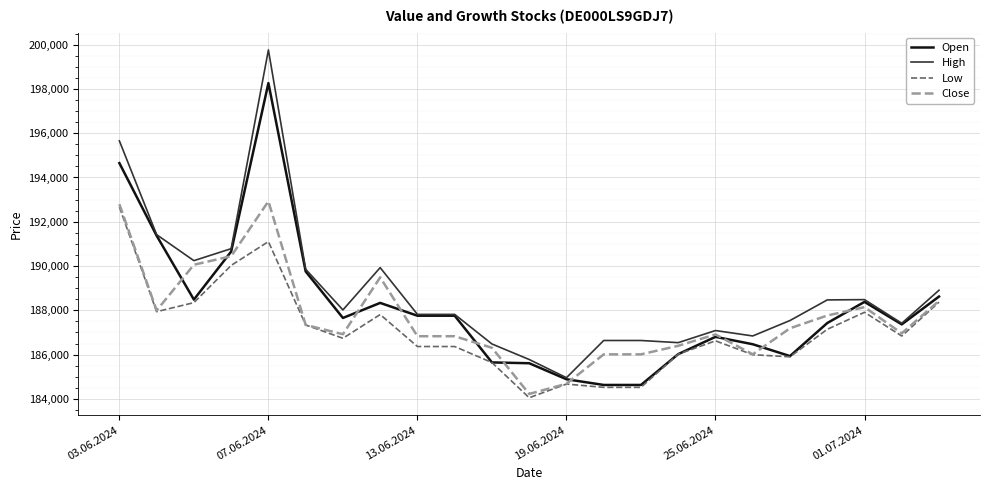

What is the highest value of the Close series?

192926